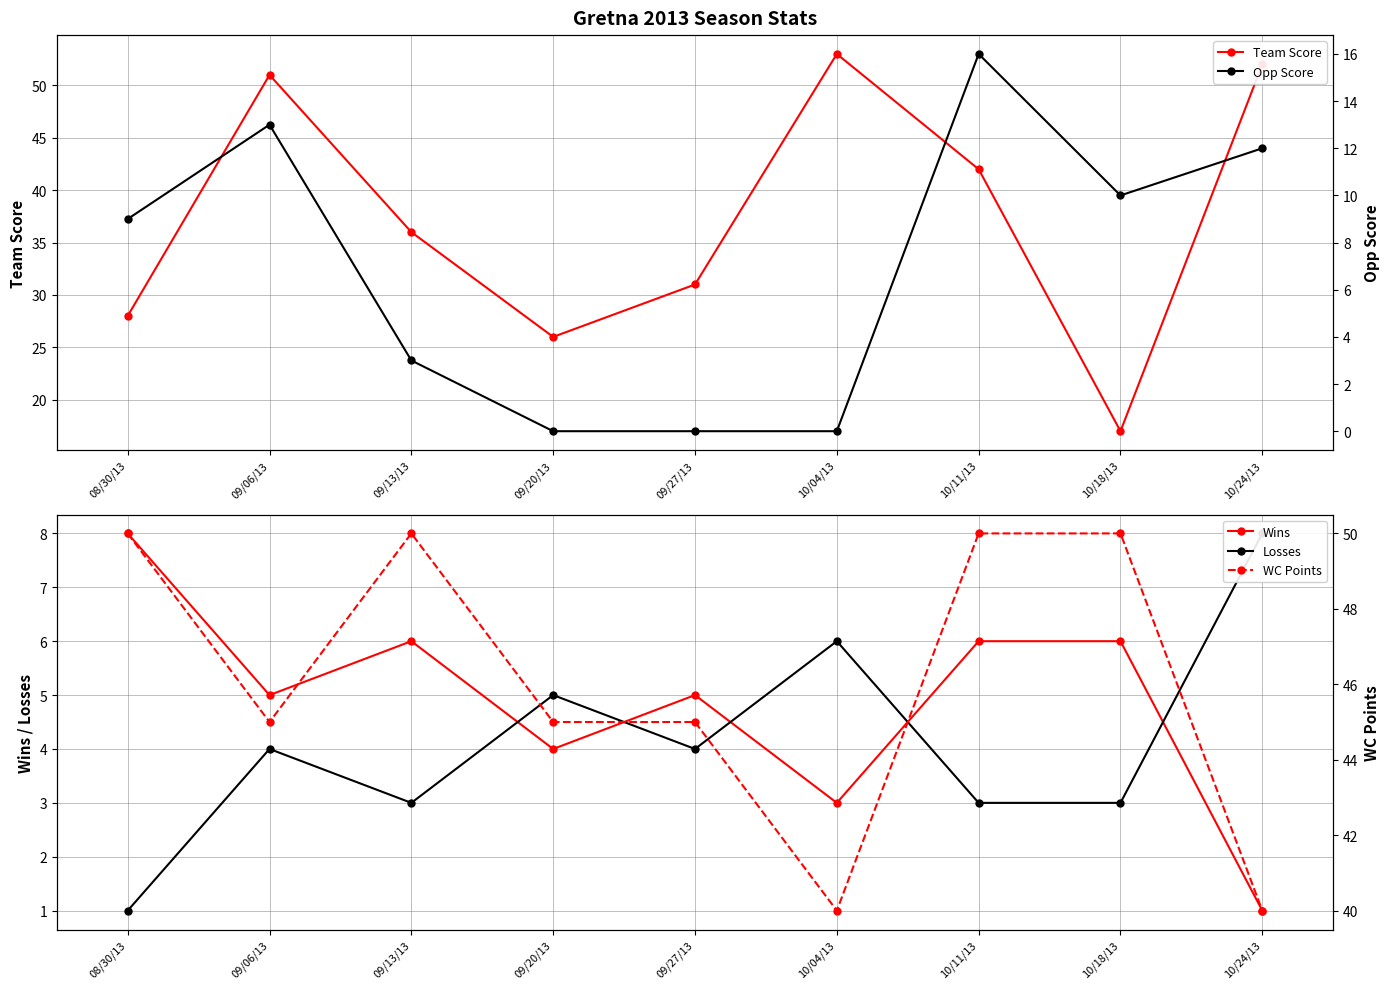

At which category does the chart reach its peak across all series?

10/04/13